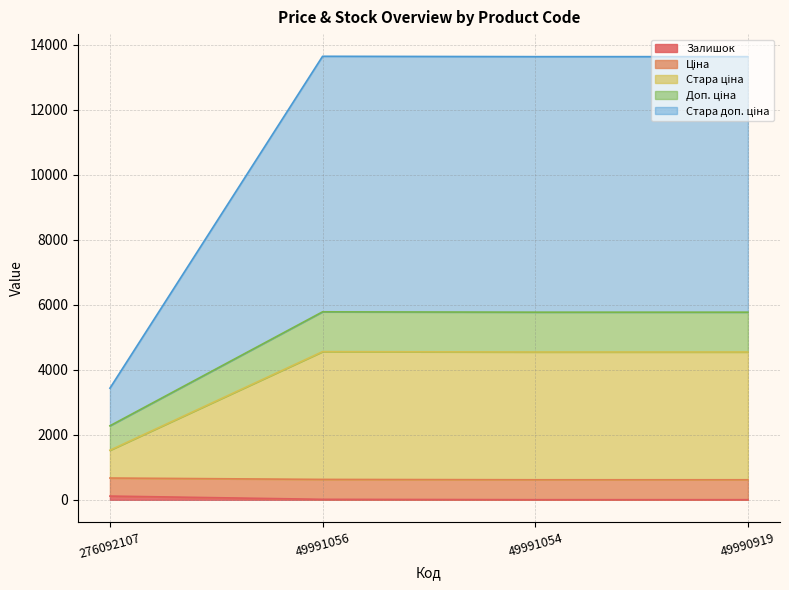

Which has a higher value, 49991054 or 49990919?

49991054